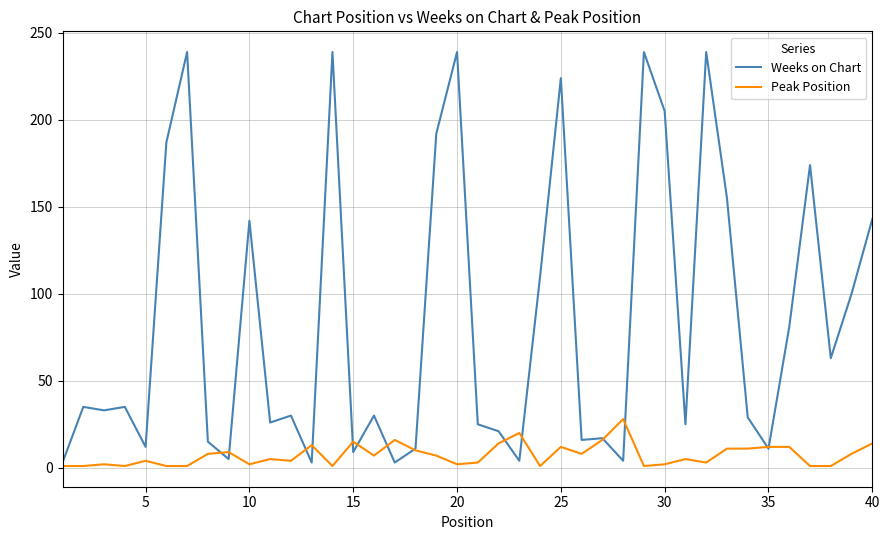

At how many categories does at least one series exceed 178?

9